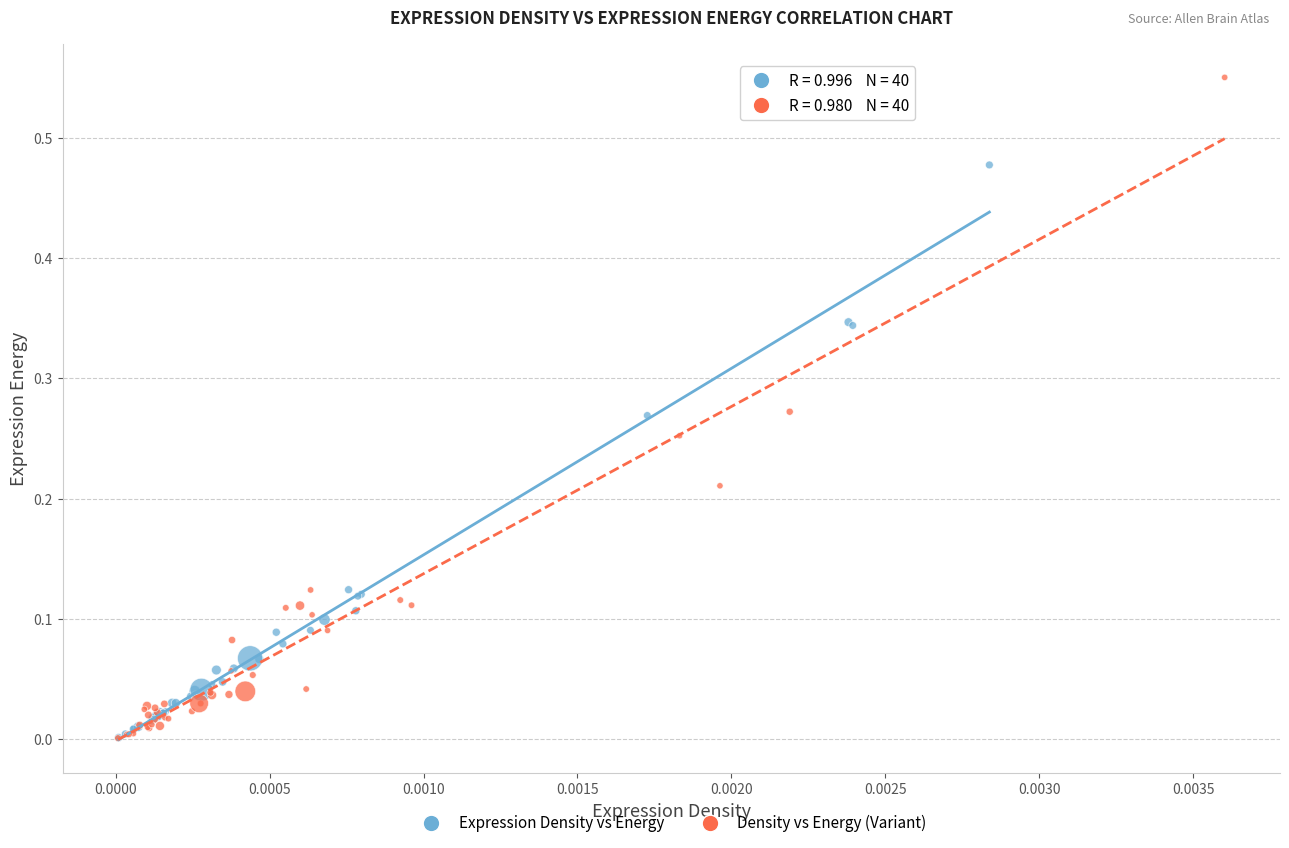

What are all the series names shown in the legend?

Expression Density vs Energy, Density vs Energy (Variant)